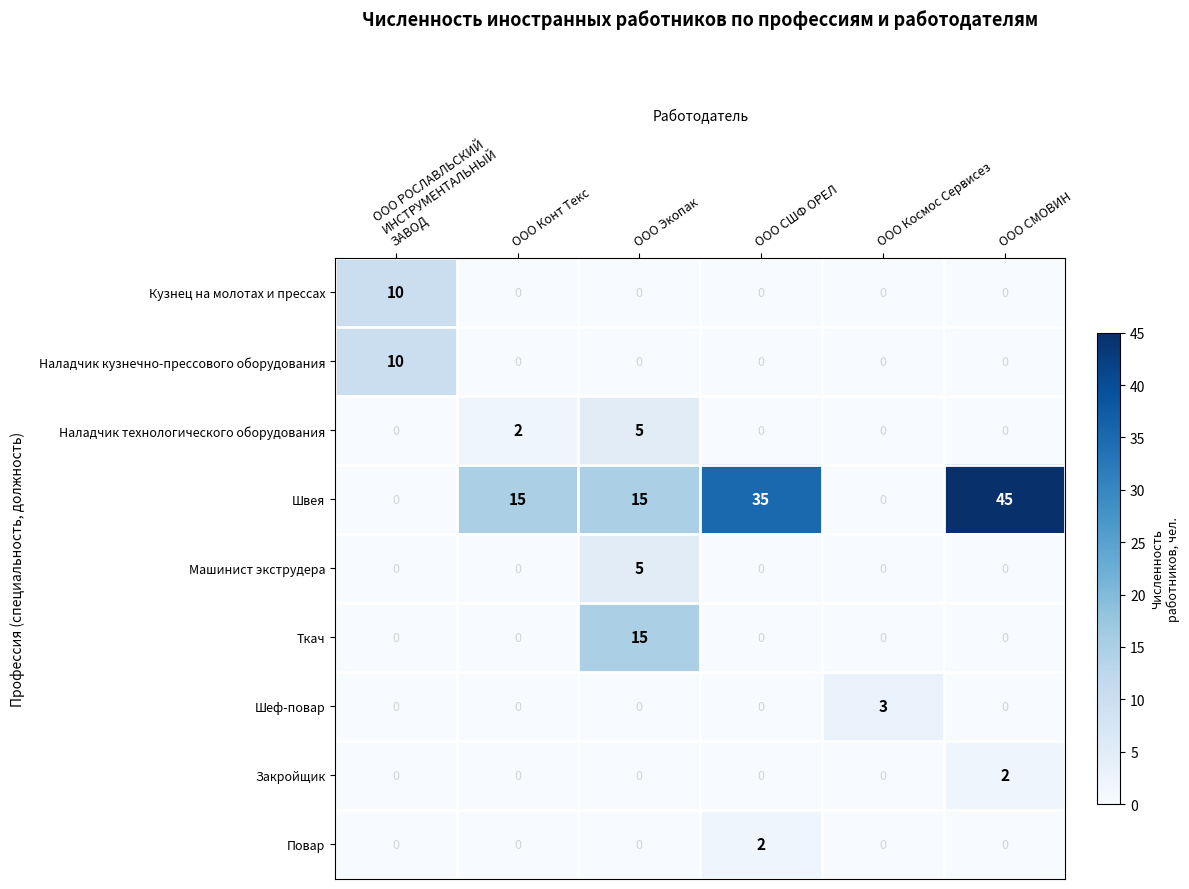

True or false: Повар has a value of 0 at ООО Экопак.

True